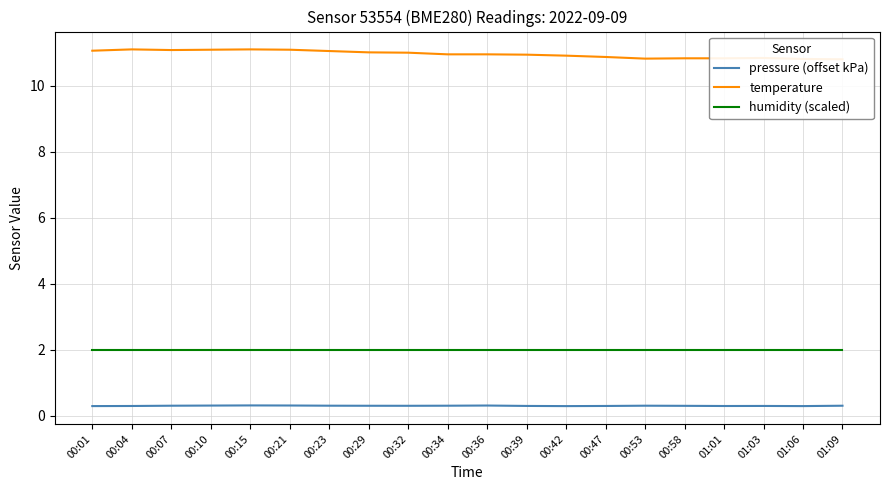

At how many categories does at least one series exceed 5?

20